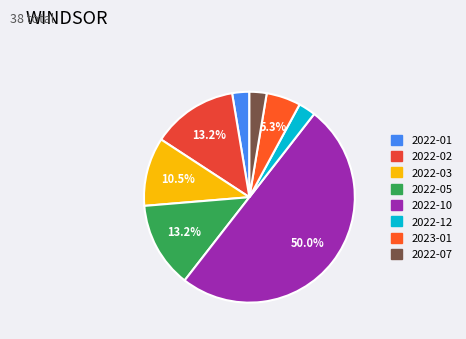

What is the largest slice in the pie chart?

2022-10